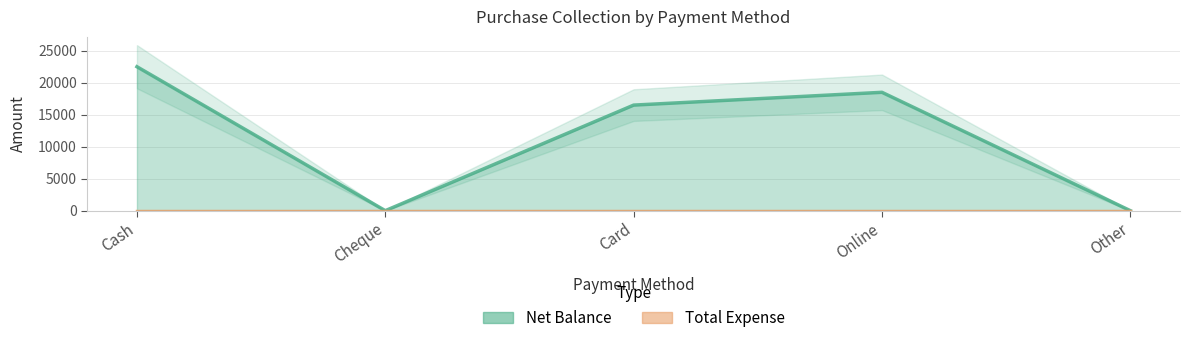

Rank the categories by value from highest to lowest.

Cash, Online, Card, Cheque, Other